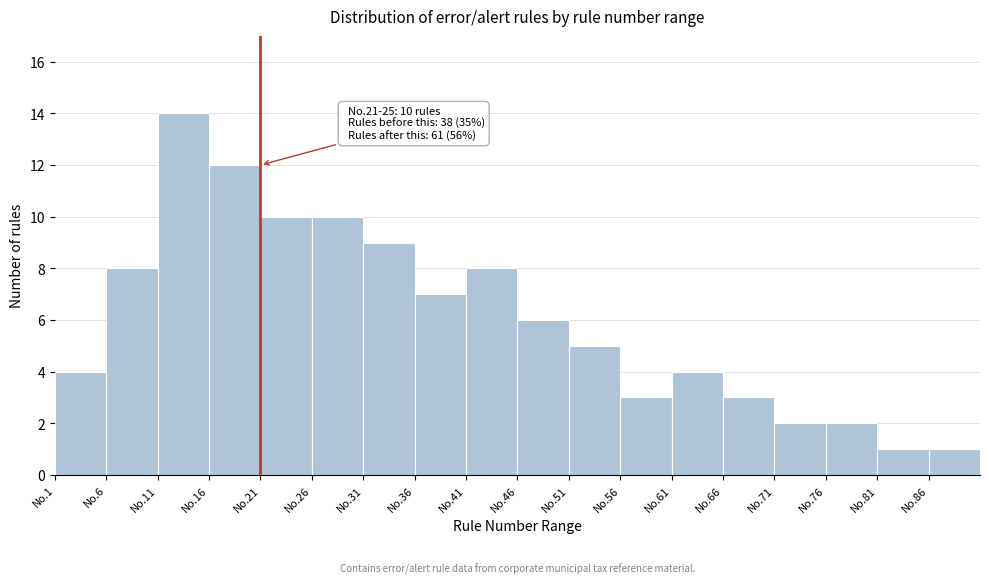

Reading left to right, extract all data points from this chart.

4	8	14	12	10	10	9	7	8	6	5	3	4	3	2	2	1	1